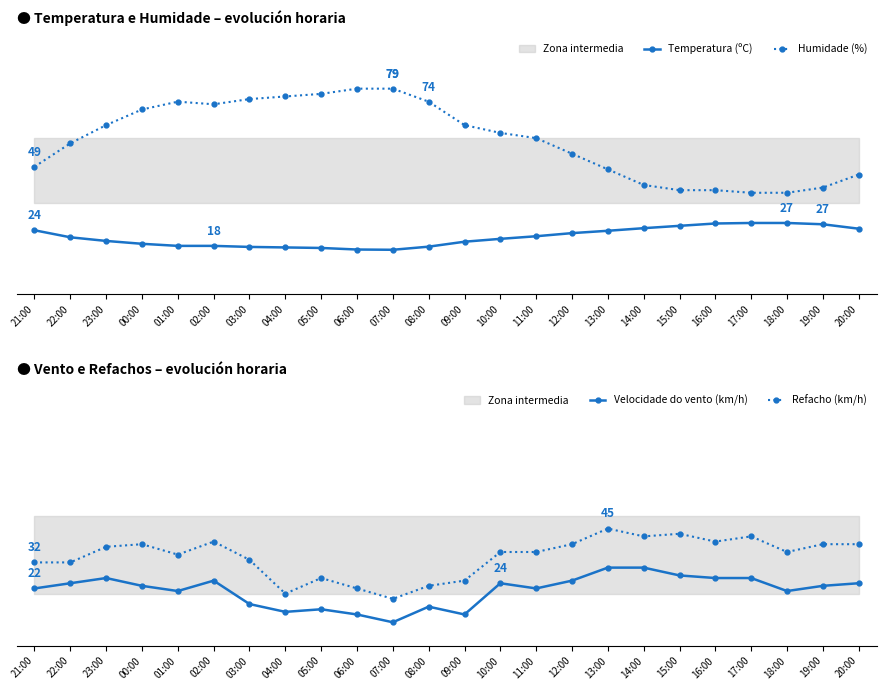

What position from the right is 04:00?

17